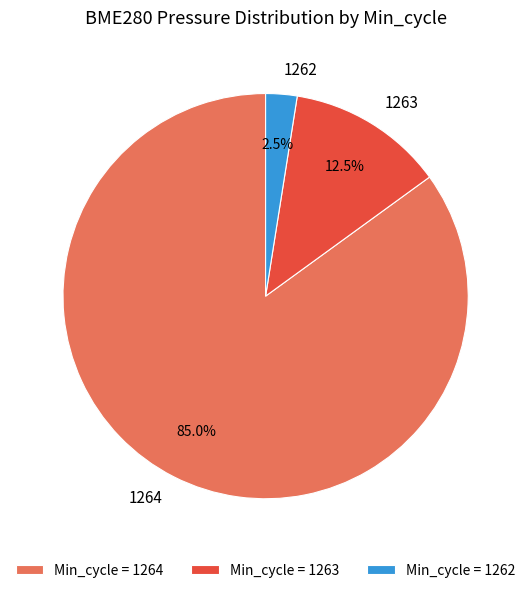

What is the total percentage of 1262 and 1264?

87.5%